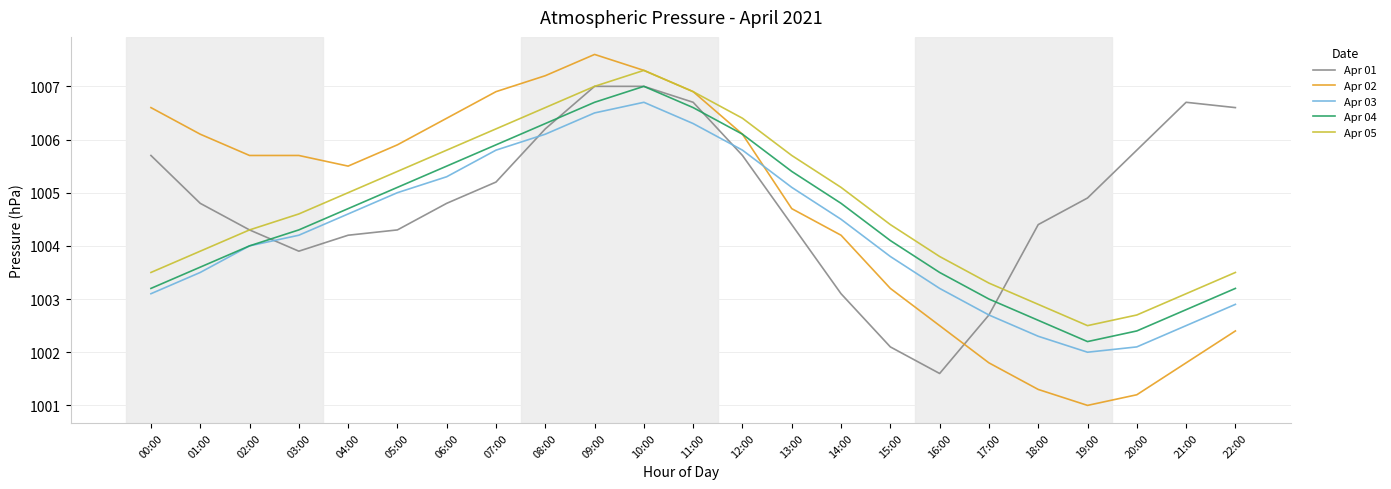

Count the number of categories in the chart.

23